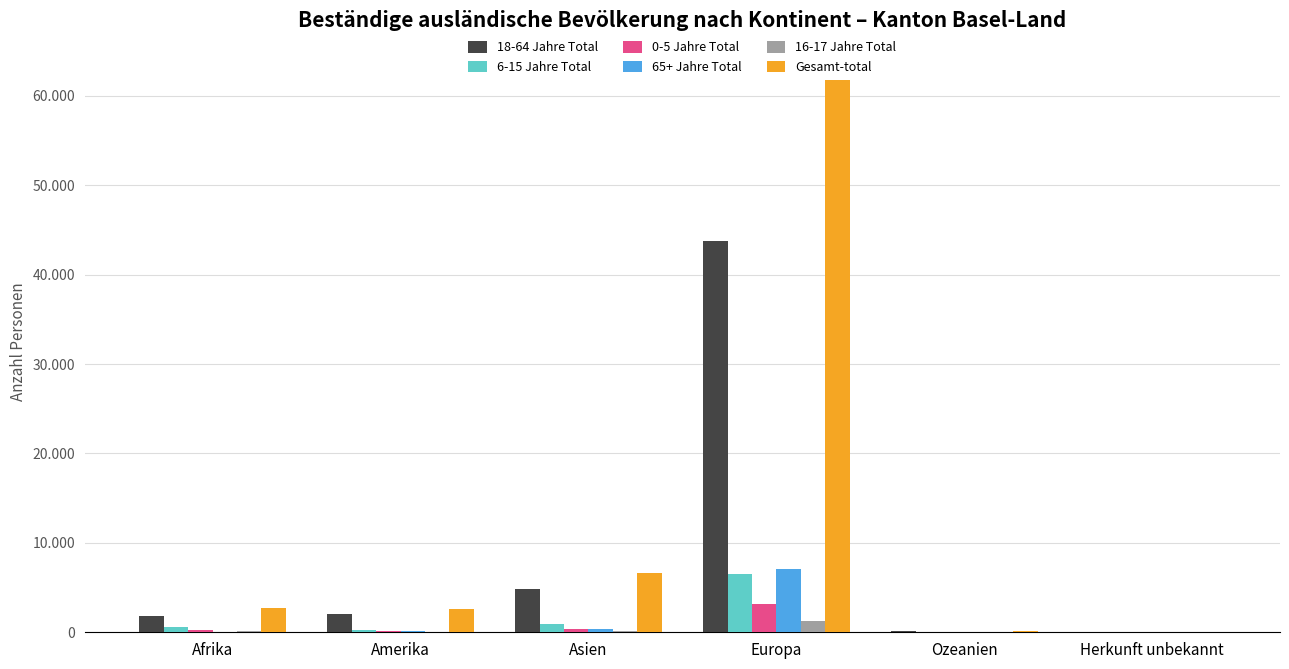

Between Amerika and Europa, which series saw the biggest shift?

Gesamt-total